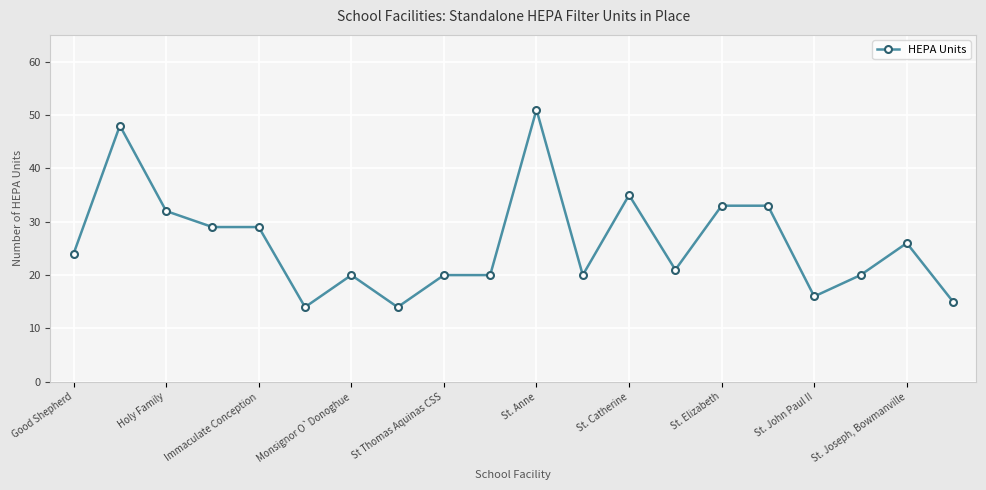

What is the difference between the maximum and minimum values?

37